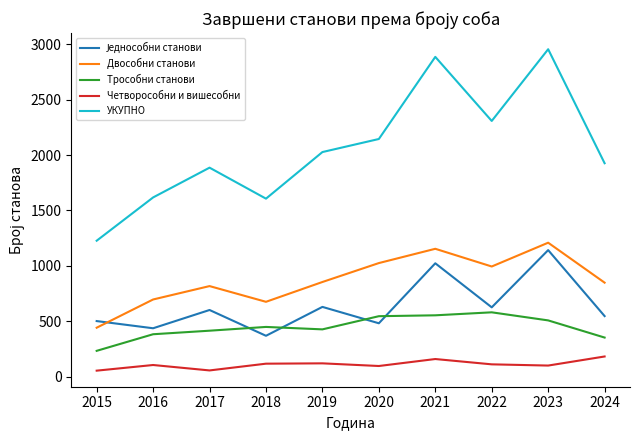

What is the spread (max minus min) of values at 2018?

1491